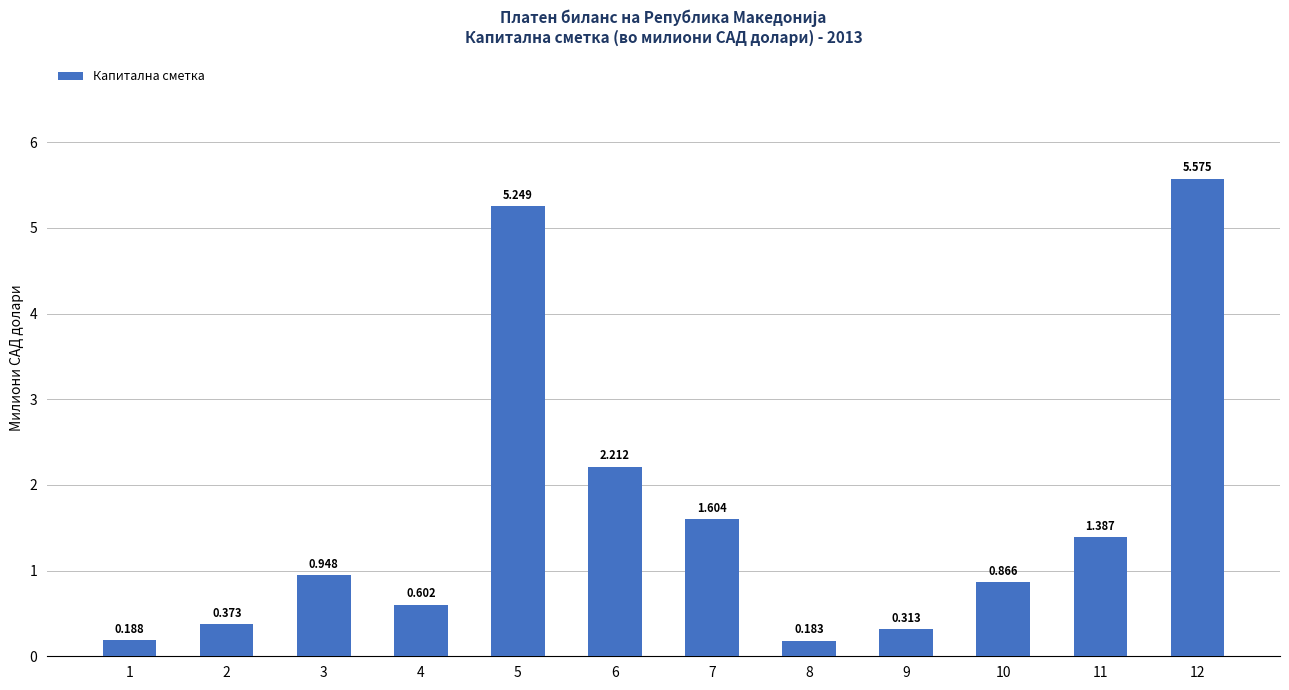

What is the change in value from 2 to 6?

+1.8